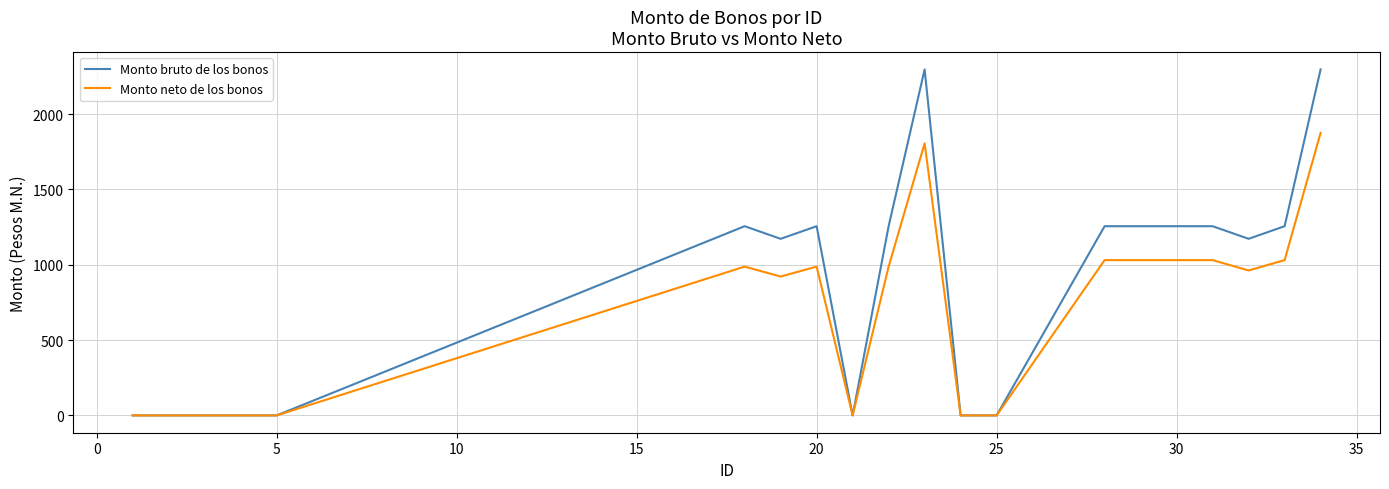

What is the highest value of the Monto bruto de los bonos series?

2296.5